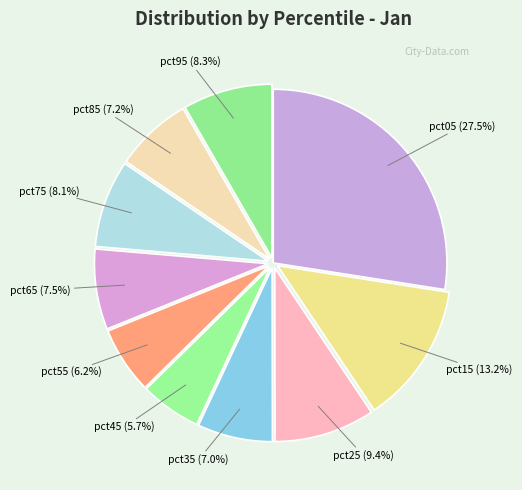

Which has a higher value, pct85 or pct55?

pct85